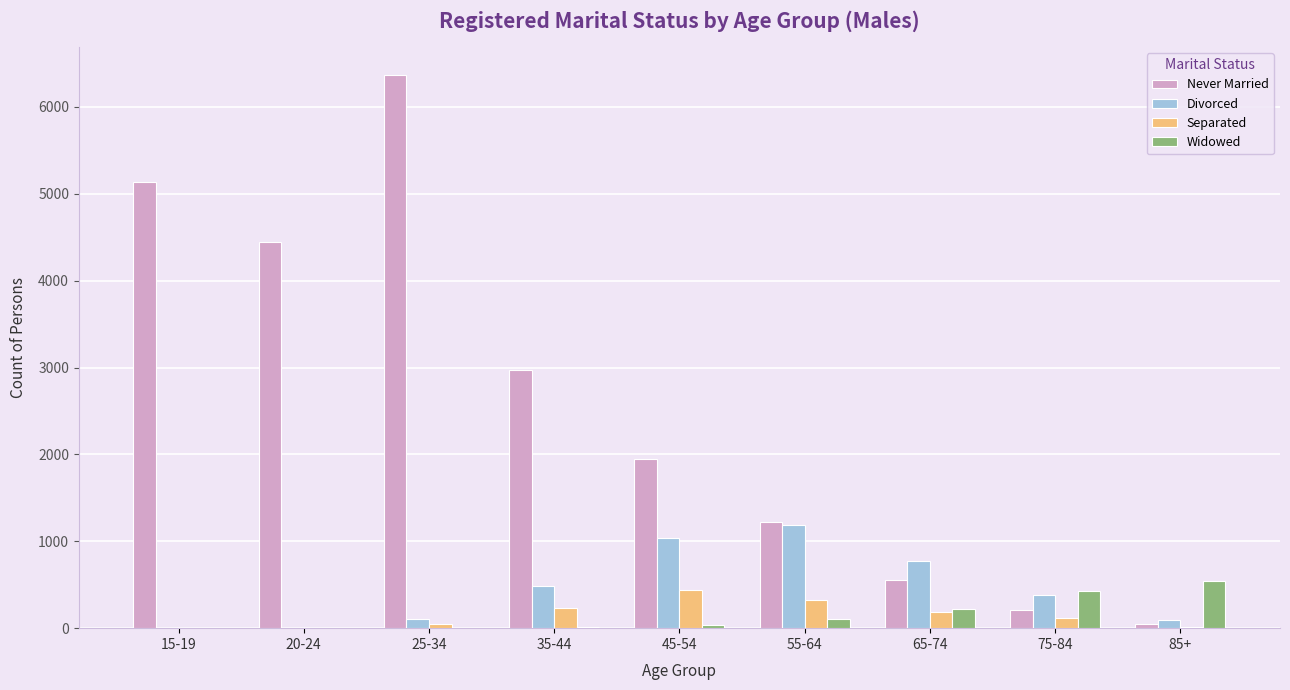

Which series has the largest total across all categories?

Never Married